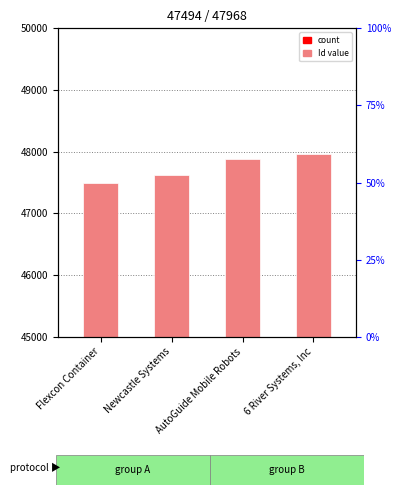

Between AutoGuide Mobile Robots and Flexcon Container, which is larger?

AutoGuide Mobile Robots